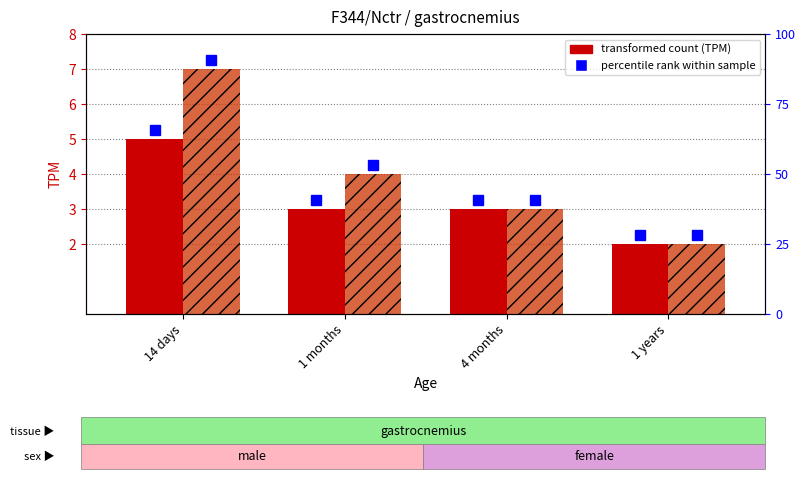

Is it true that male equals 6 at 1 months?

False